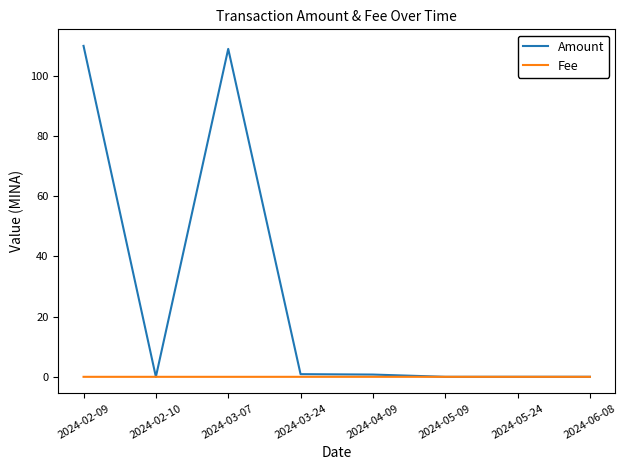

Which series has the largest range (max minus min)?

Amount